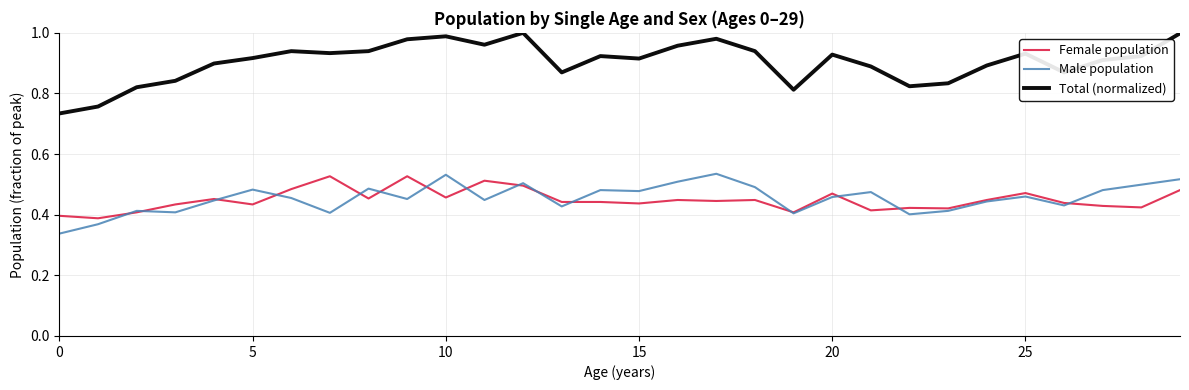

Which series has the largest total across all categories?

Total (normalized)